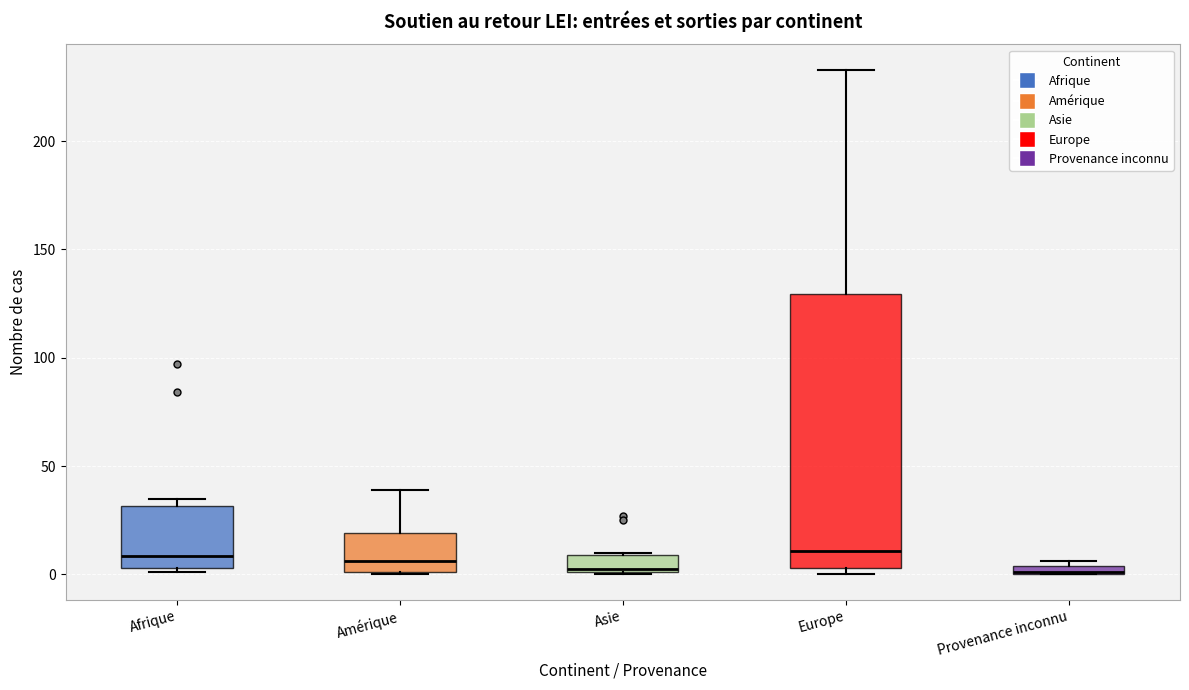

Which box is the tallest, from its lower edge to its upper edge?

Europe